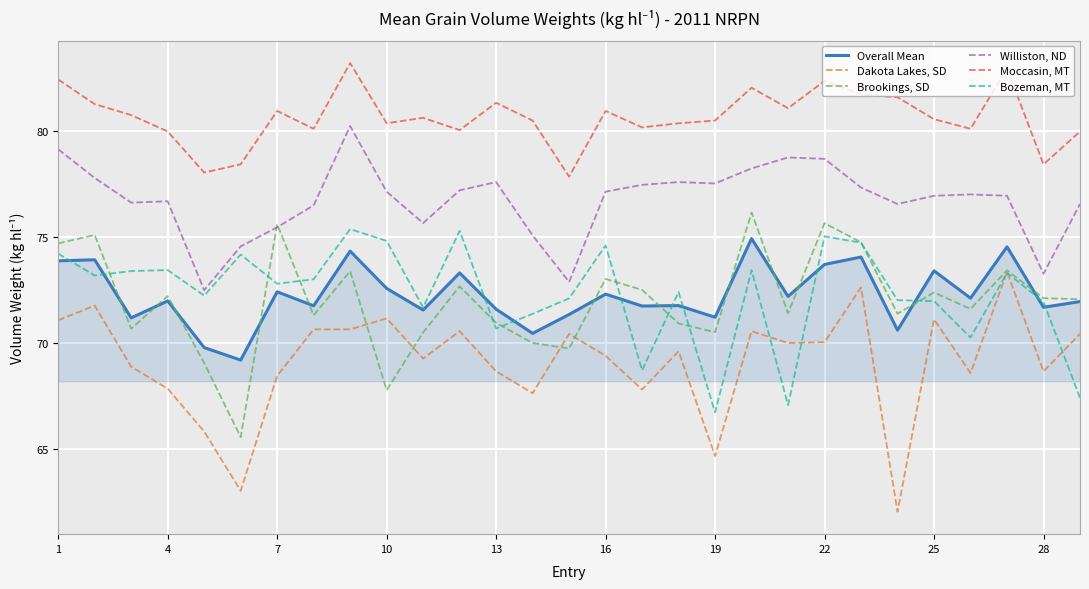

Which series has the largest range (max minus min)?

Dakota Lakes, SD